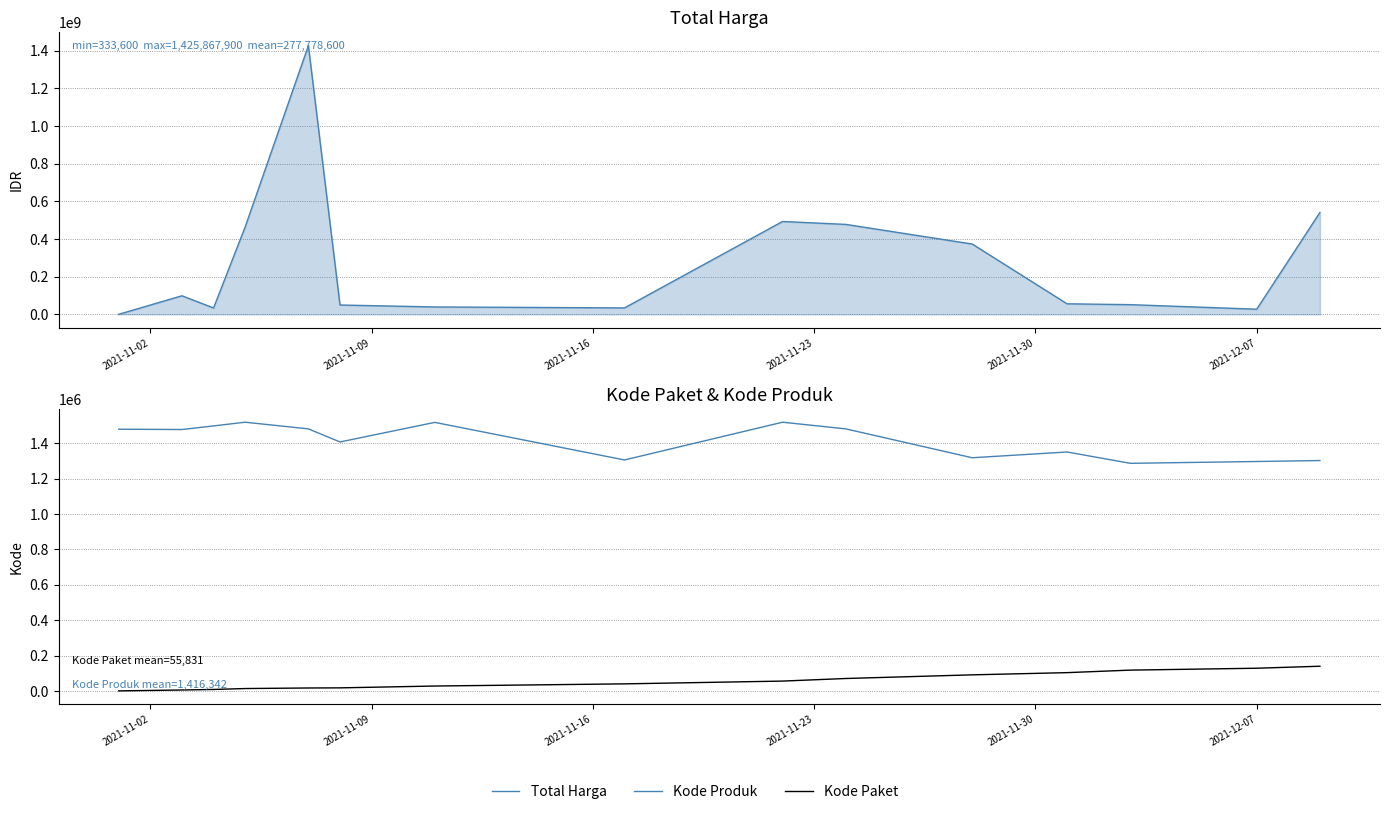

Is the value of Kode Paket at 8 greater than the value of Kode Produk at 14?

No